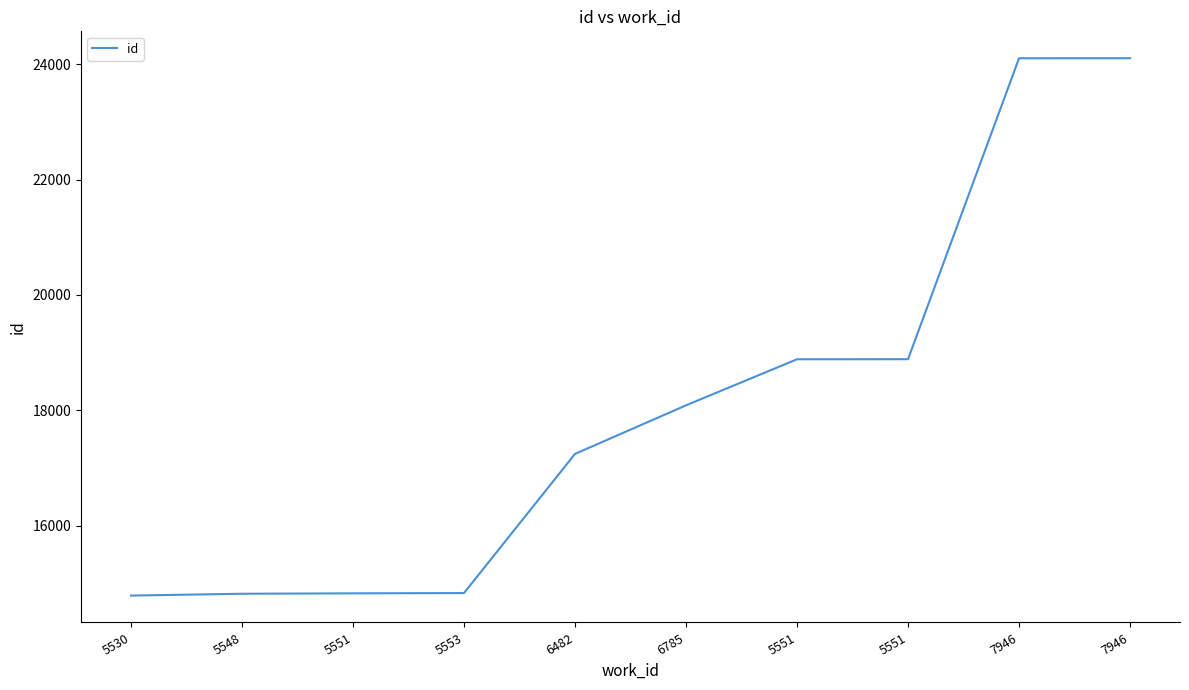

What is the smallest value displayed?

14794